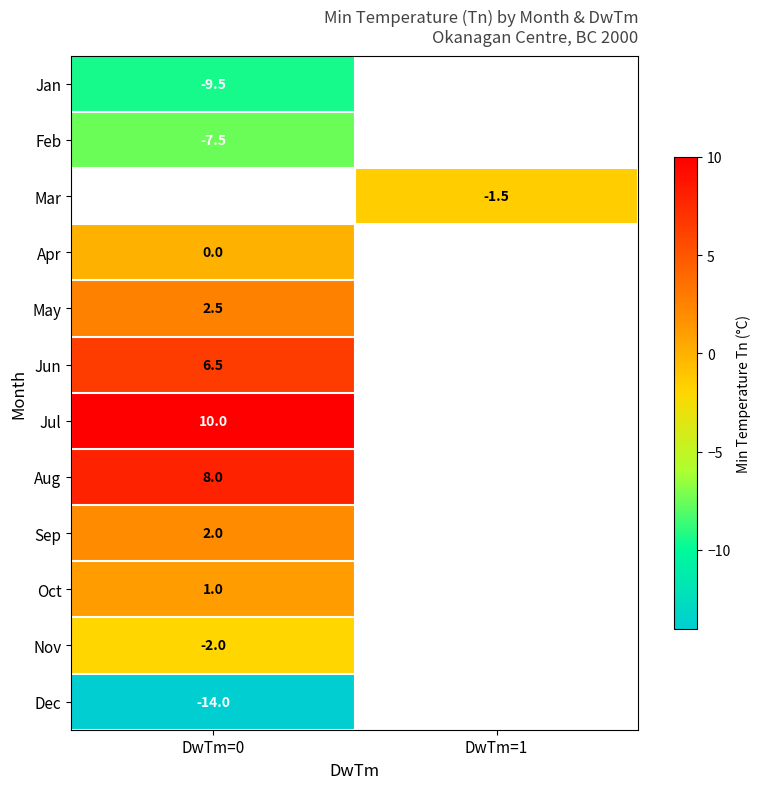

The value of Oct at DwTm=0 is 1.4. True or false?

False